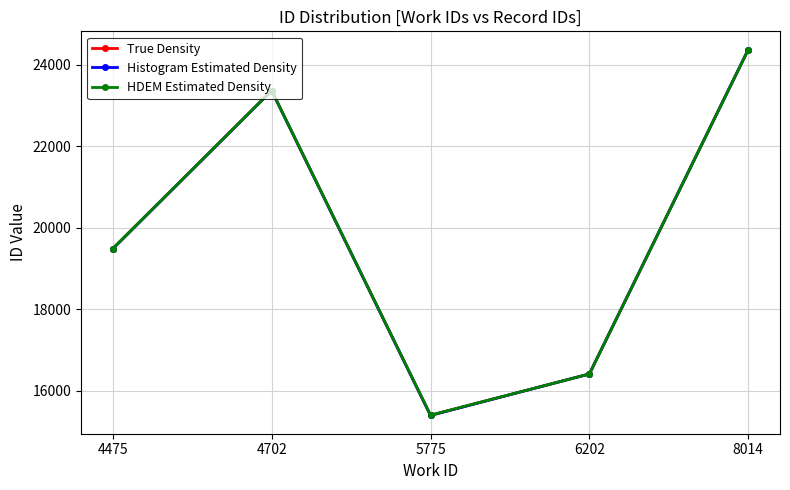

How many interior local valleys does the True Density series have?

1